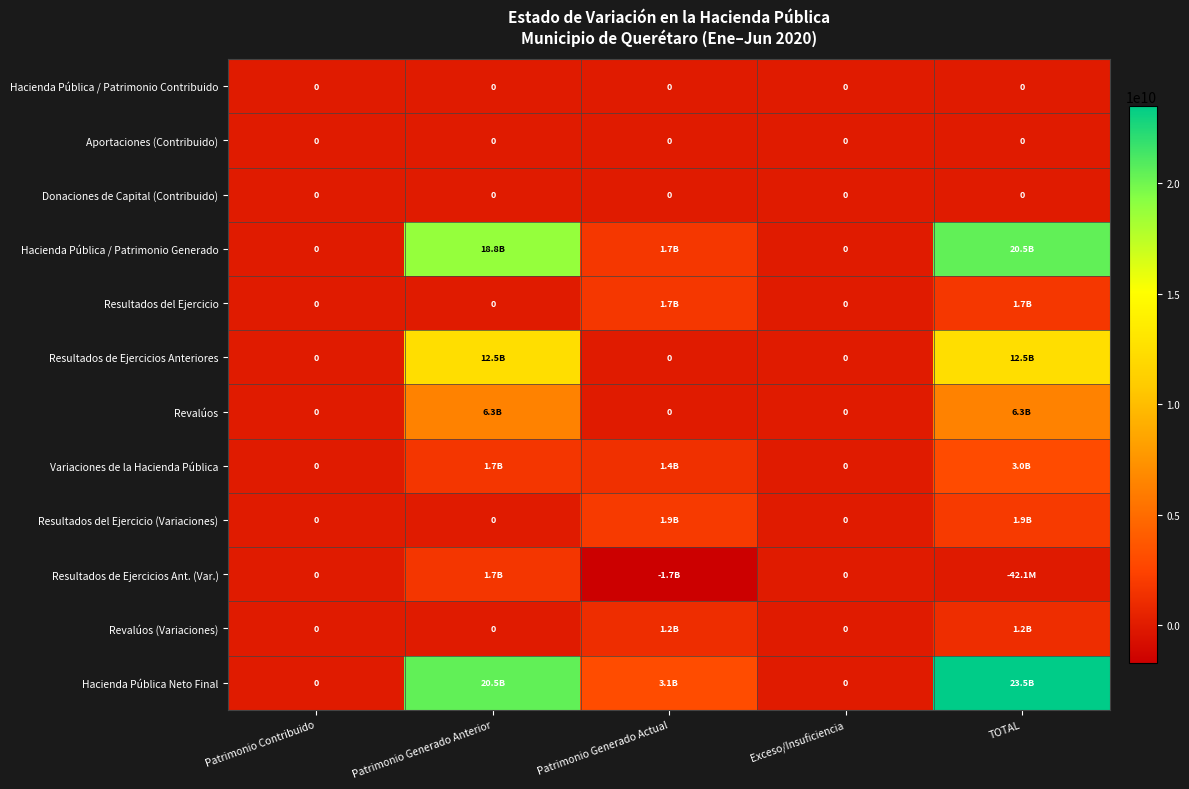

How many series are shown in this chart?

12